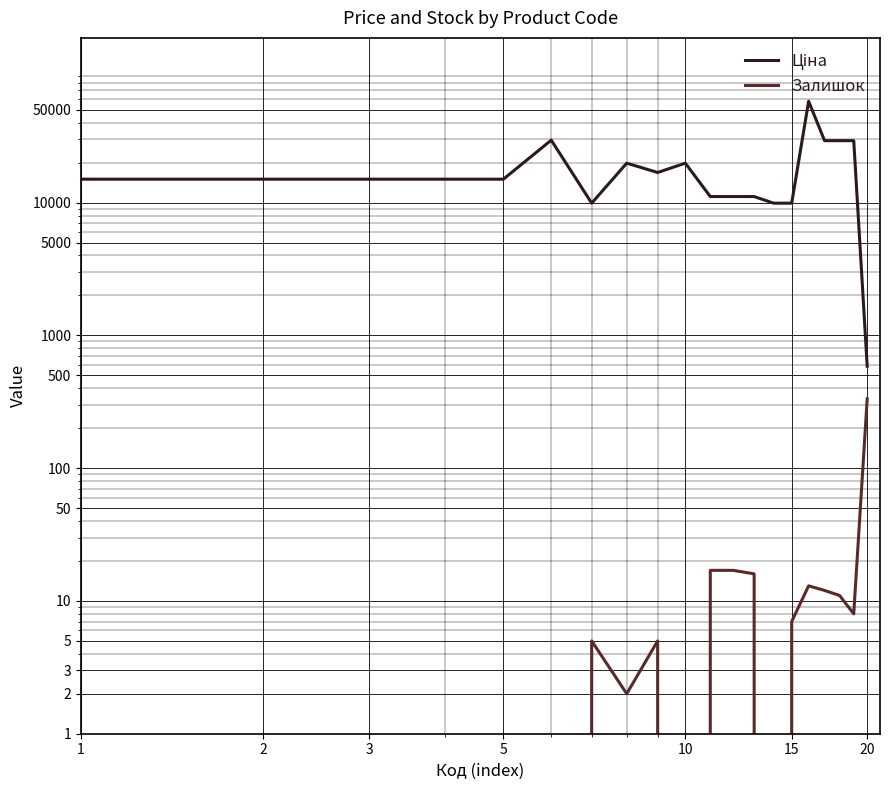

Reading right to left, extract all data points from this chart.

Ціна: 586.0	29294.9	29294.9	29294.9	58037.0	9908.5	9908.5	11113.6	11113.6	11113.6	19831.1	16863.2	19831.1	9908.5	29548.9	15019.2	15019.2	15019.2	15019.2	15019.2
Залишок: 333.0	8.0	11.0	12.0	13.0	7.0	0.0	16.0	17.0	17.0	0.0	5.0	2.0	5.0	0.0	0.0	0.0	0.0	0.0	0.0